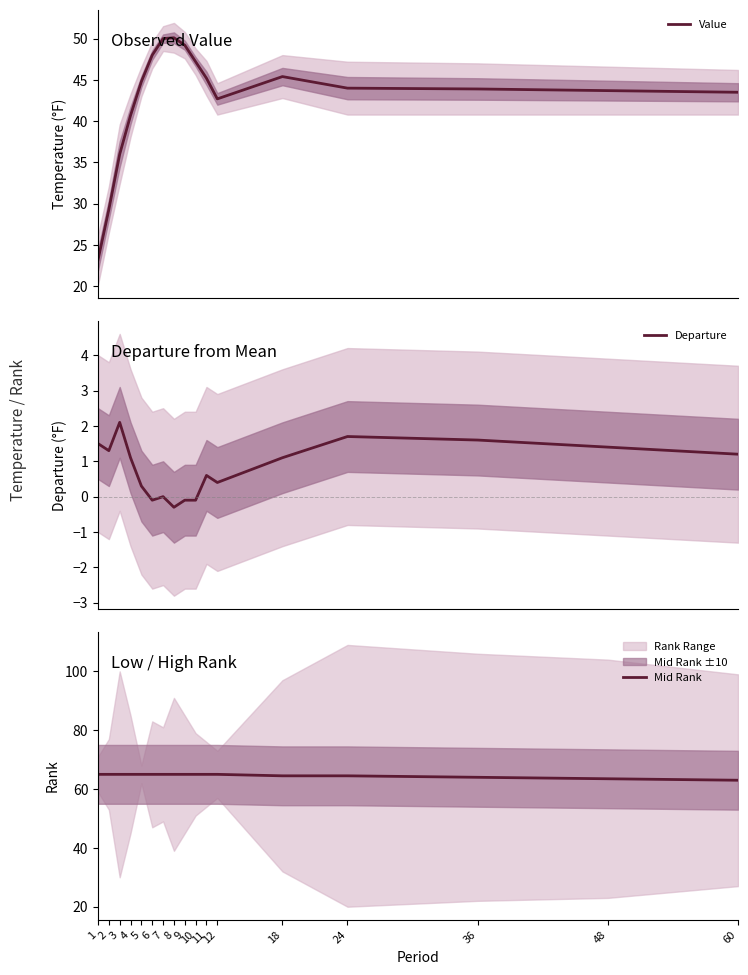

True or false: Departure and Mid Rank intersect in this chart.

False